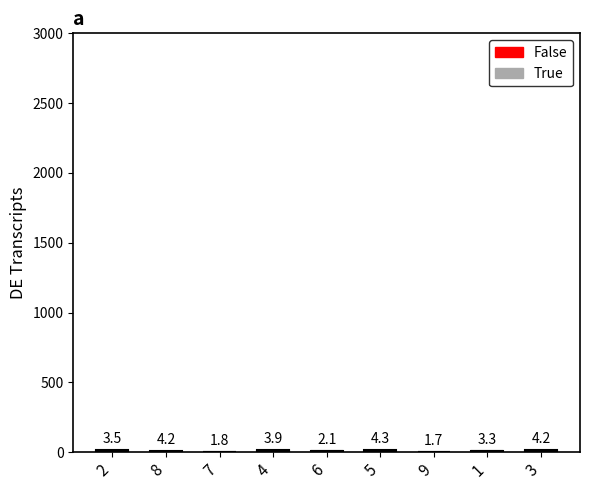

Does the chart contain stacked bars?

Yes